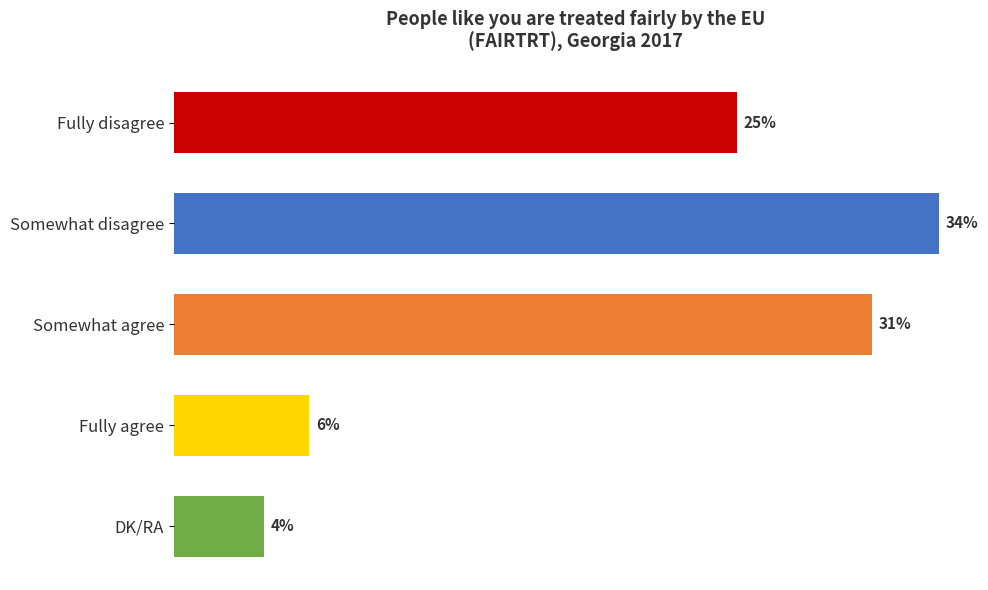

Between Somewhat agree and Somewhat disagree, which is larger?

Somewhat disagree